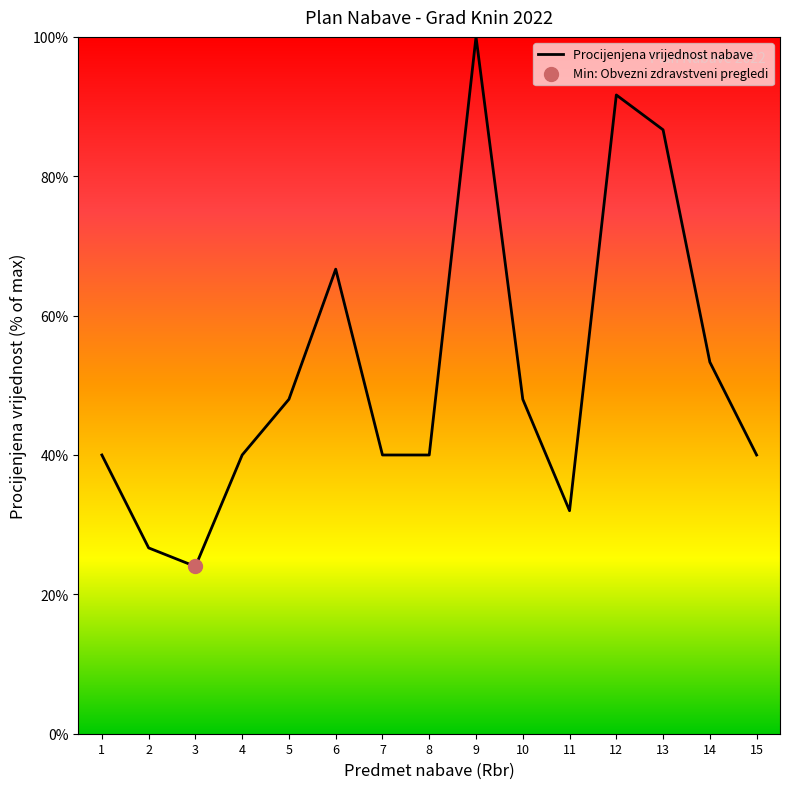

What is the ratio of the value at 8 to the value at 9?

0.4